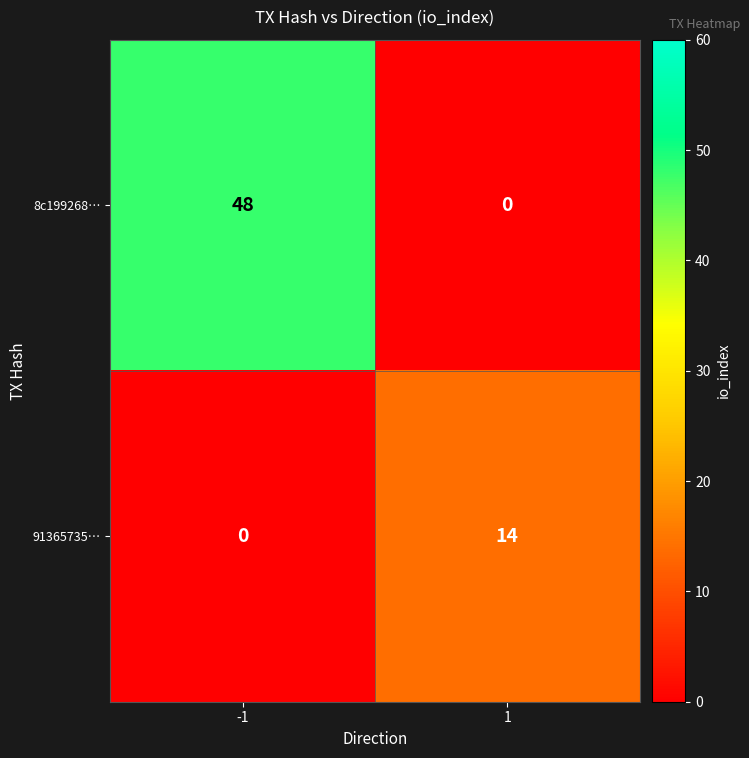

What is the average value of the 91365735… series?

7